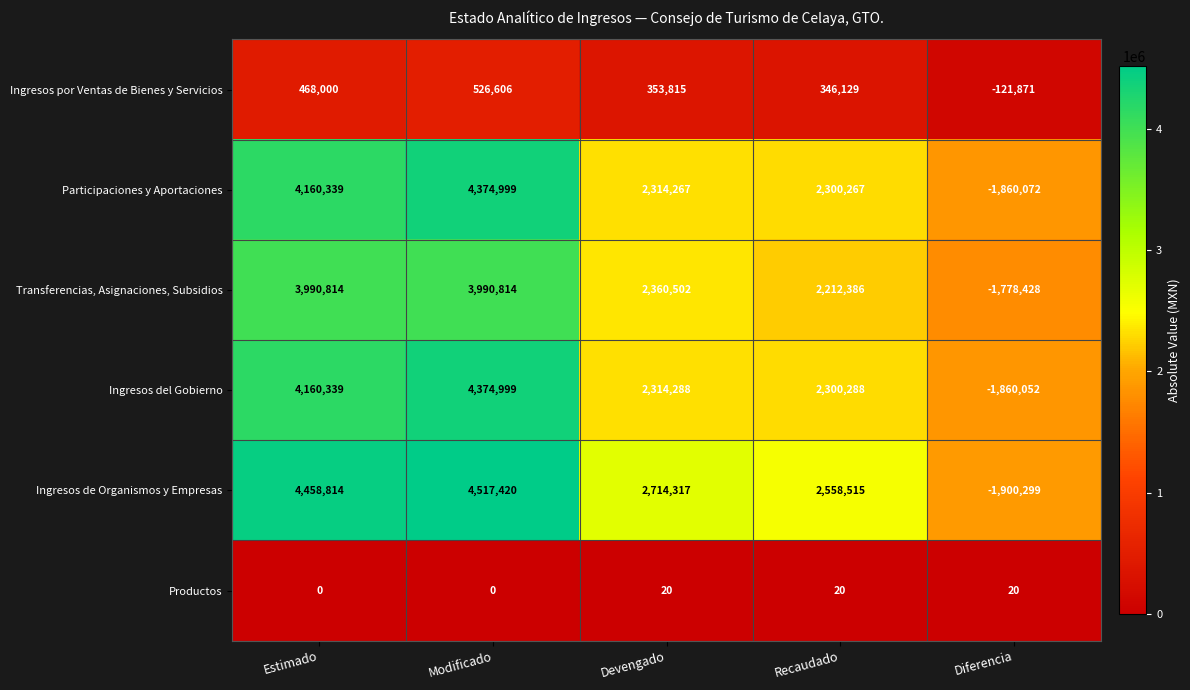

Reading right to left, list all the values displayed in this chart.

Ingresos por Ventas de Bienes y Servicios: -121871	346129	353815	526606	468000
Participaciones y Aportaciones: -1860072	2300267	2314267	4374999	4160339
Transferencias, Asignaciones, Subsidios: -1778428	2212386	2360502	3990814	3990814
Ingresos del Gobierno: -1860052	2300288	2314288	4374999	4160339
Ingresos de Organismos y Empresas: -1900299	2558515	2714317	4517420	4458814
Productos: 20	20	20	0	0